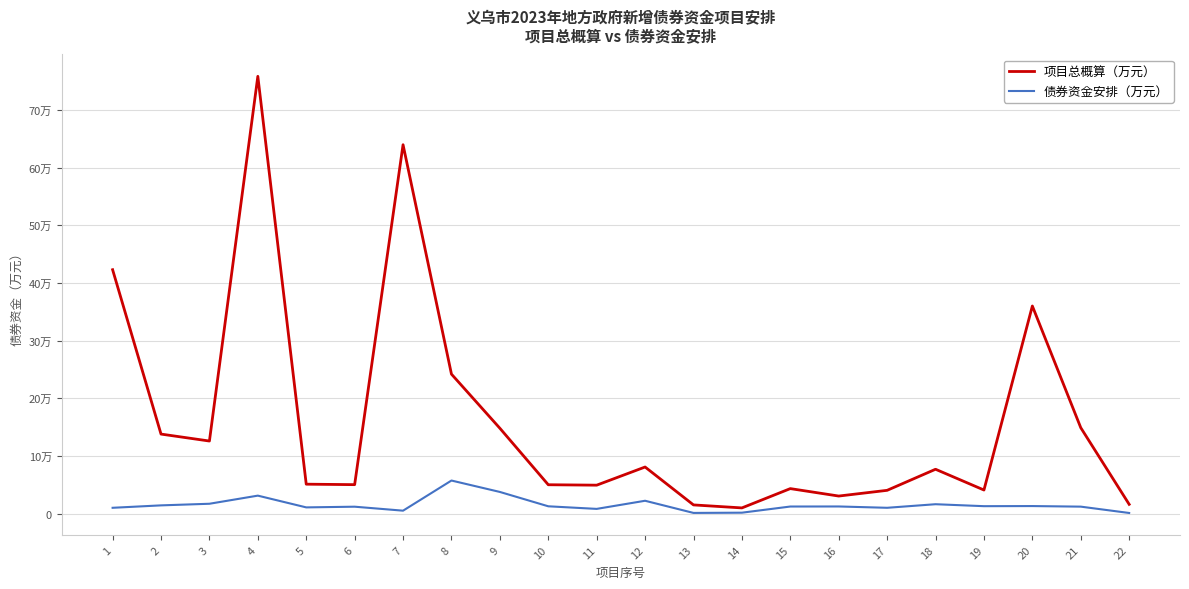

True or false: 项目总概算（万元） and 债券资金安排（万元） intersect in this chart.

False